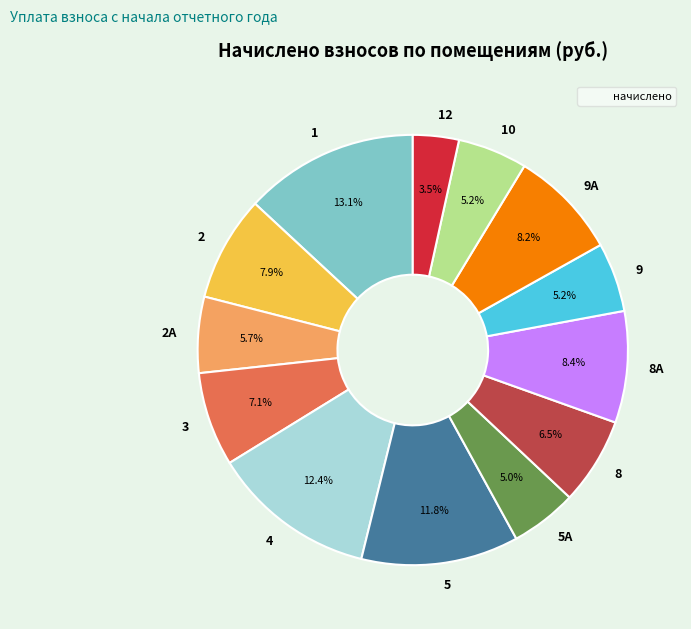

To the nearest percent, what is the average slice percentage?

8%